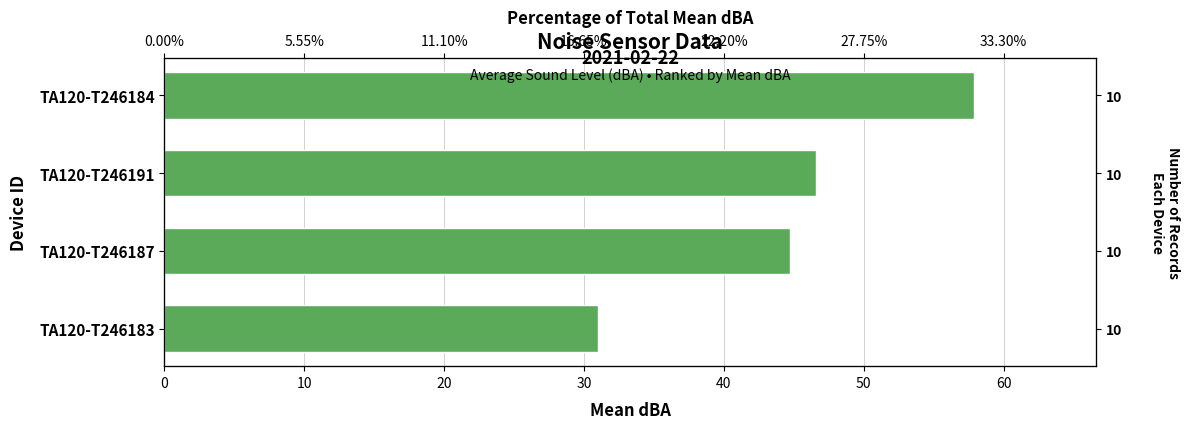

What is the difference between the values at TA120-T246184 and TA120-T246183?

26.9